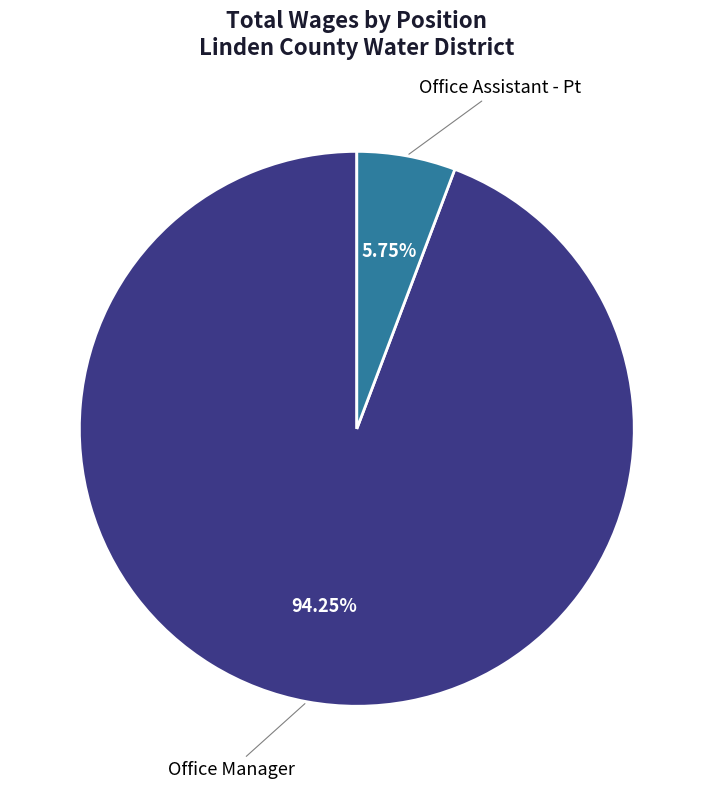

Is there a majority slice in this chart?

Yes